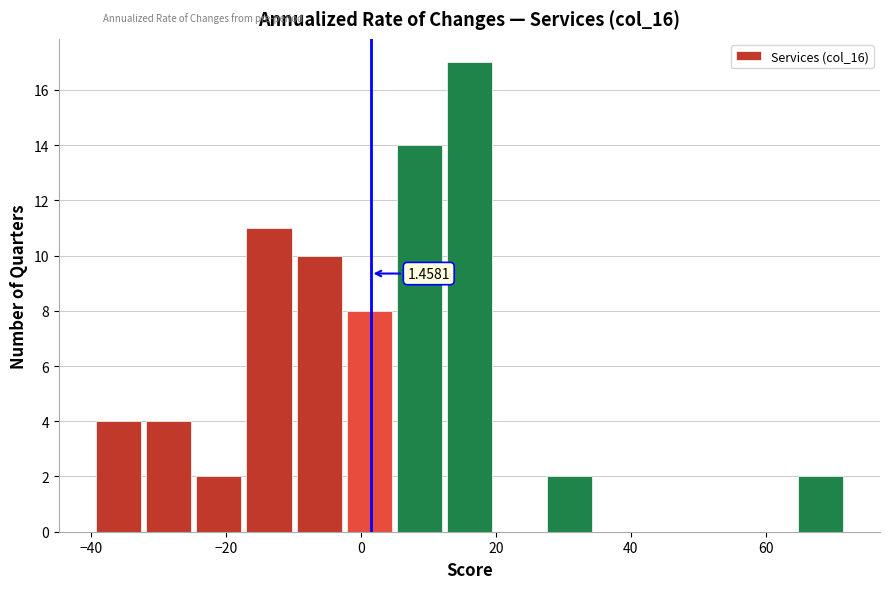

Around what value on the x-axis is the tallest bar? Give the approximate position of its centre, as read against the axis.

16